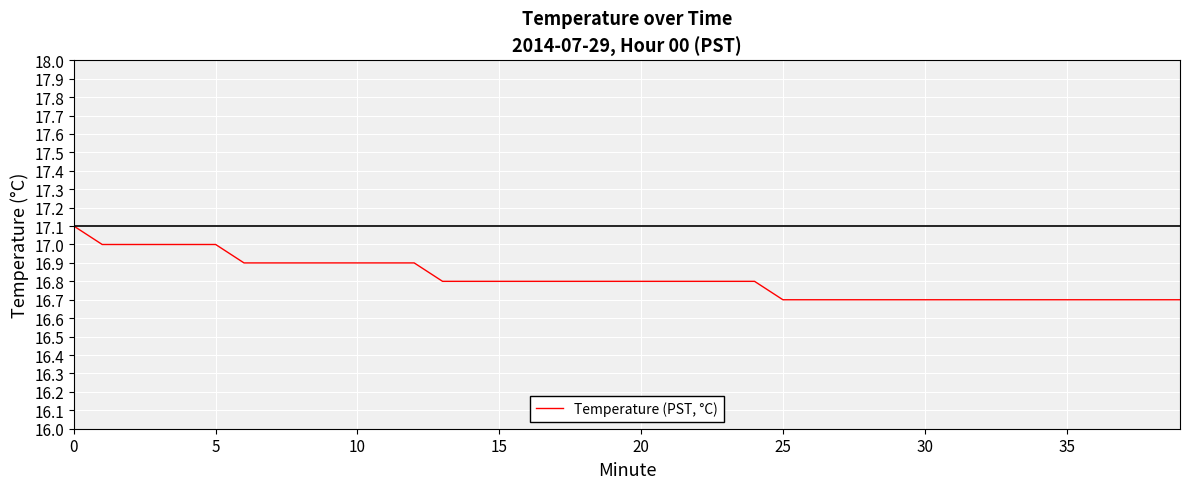

What is the minimum value shown in the chart?

16.7